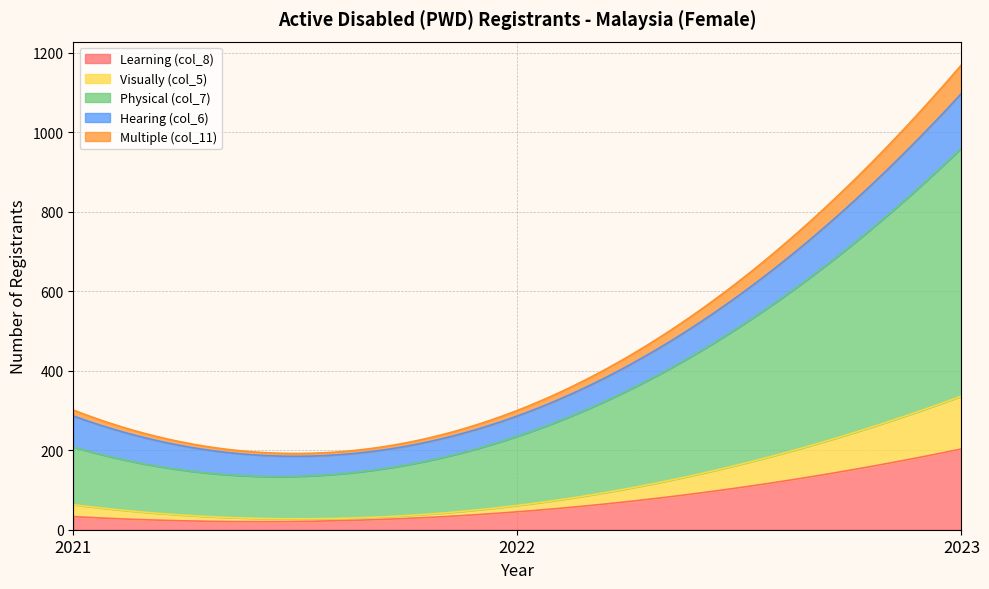

Is the value of Multiple (col_11) at 2021 greater than the value of Learning (col_8) at 2023?

No